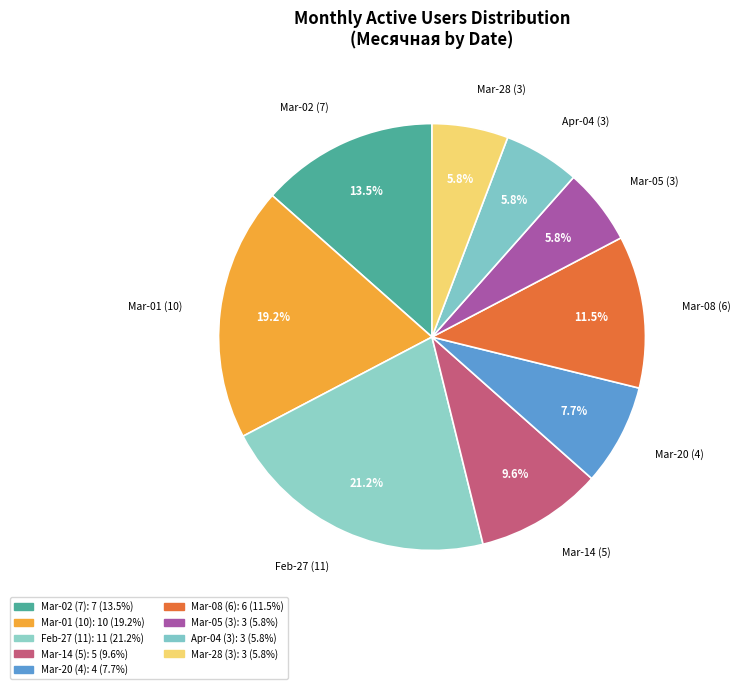

What percentage do Mar-20 (4) and Mar-28 (3) together represent?

13.5%